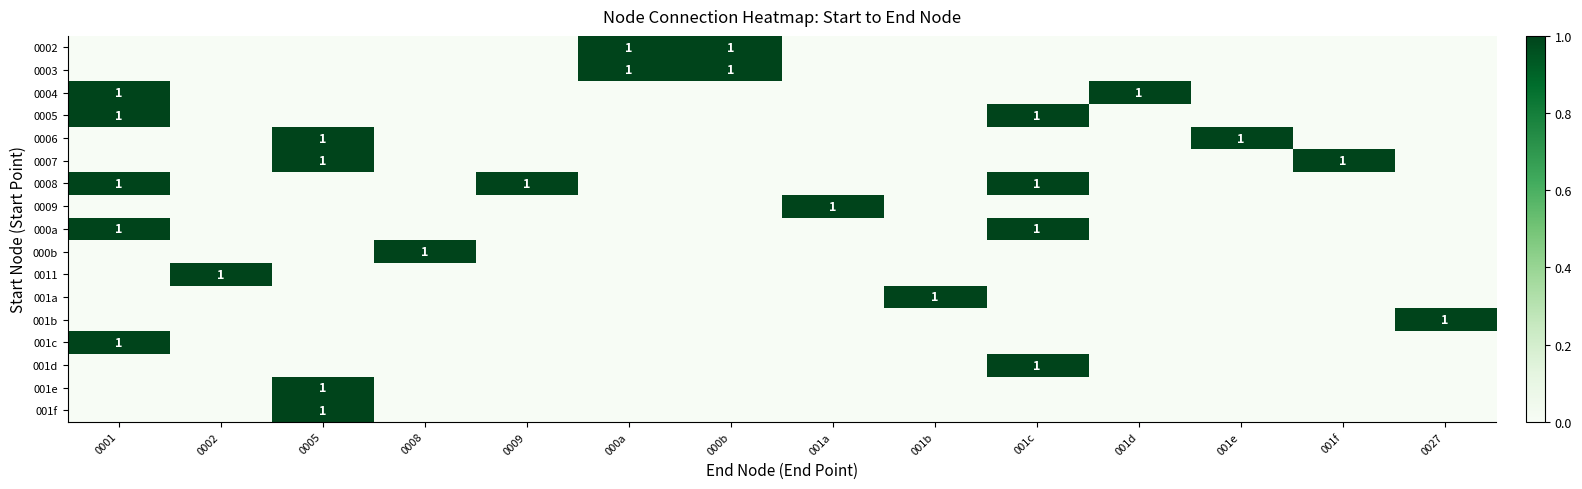

The value of 0008 at 0009 is 0. True or false?

False